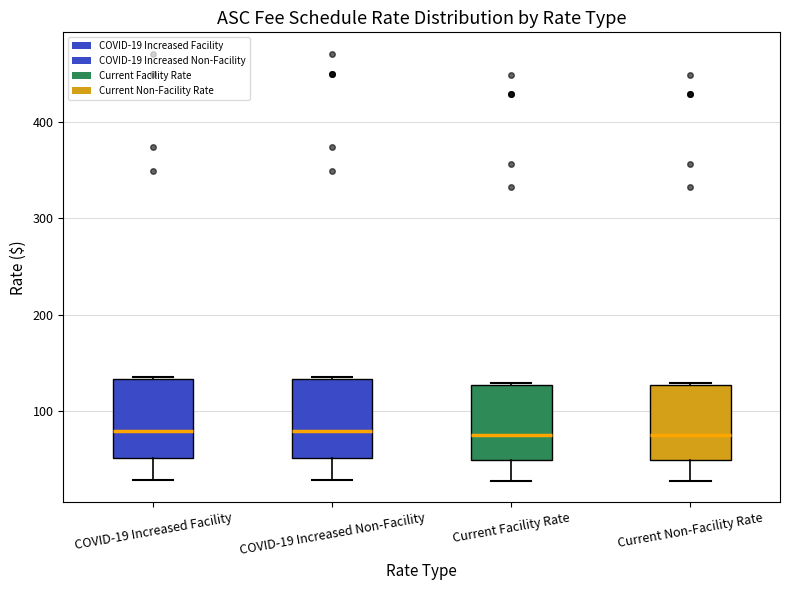

Reading left to right, transcribe this box plot: for each box, give where its median line is, the range the box spans, and where its two whiskers end, as read against the y-axis. The values are not printed on the chart, so give them approximately, as read against the axis.

COVID-19 Increased Facility: median 80, box 50 to 130, whiskers 30 to 140
COVID-19 Increased Non-Facility: median 80, box 50 to 130, whiskers 30 to 140
Current Facility Rate: median 80, box 50 to 130, whiskers 30 to 130
Current Non-Facility Rate: median 80, box 50 to 130, whiskers 30 to 130